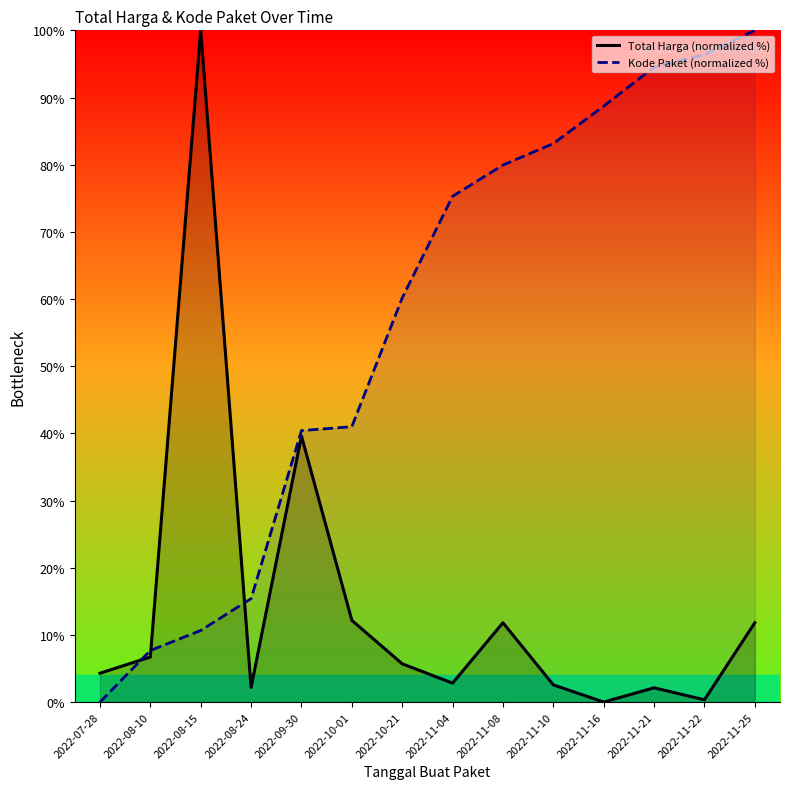

Between 2022-10-01 and 2022-08-15, which is larger?

2022-08-15